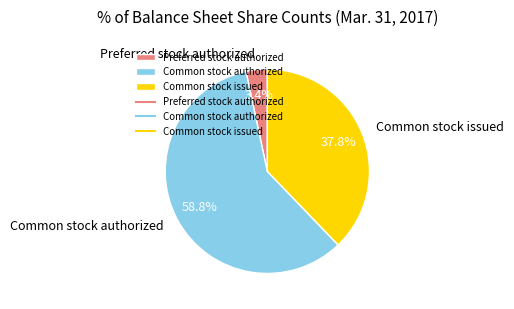

To the nearest percent, what portion does Common stock authorized represent?

59%